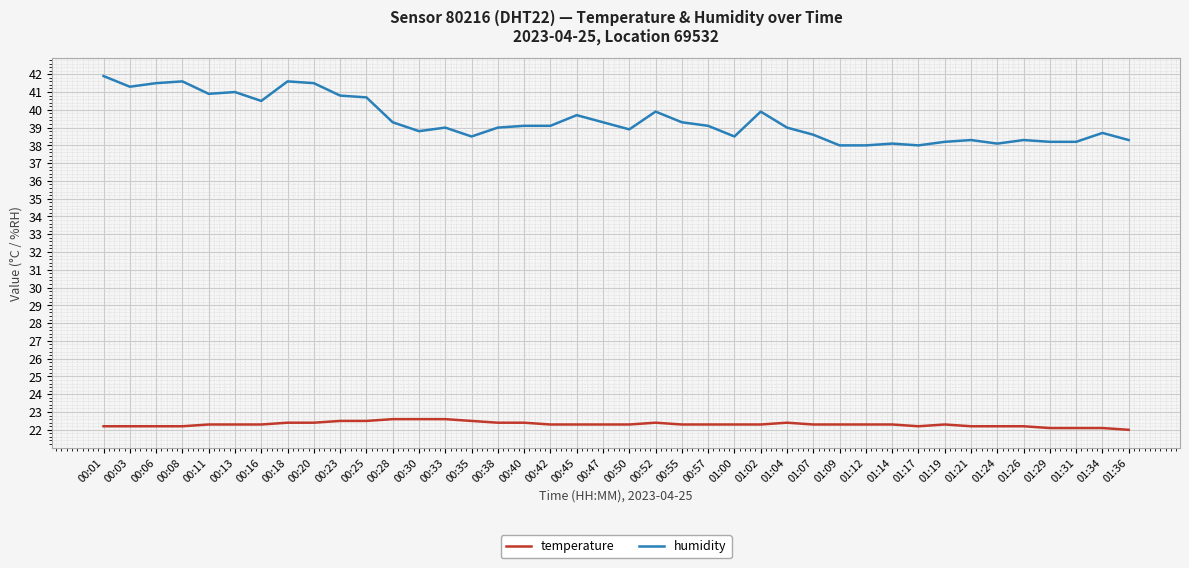

Rank the series at 00:25 from highest to lowest value.

humidity, temperature